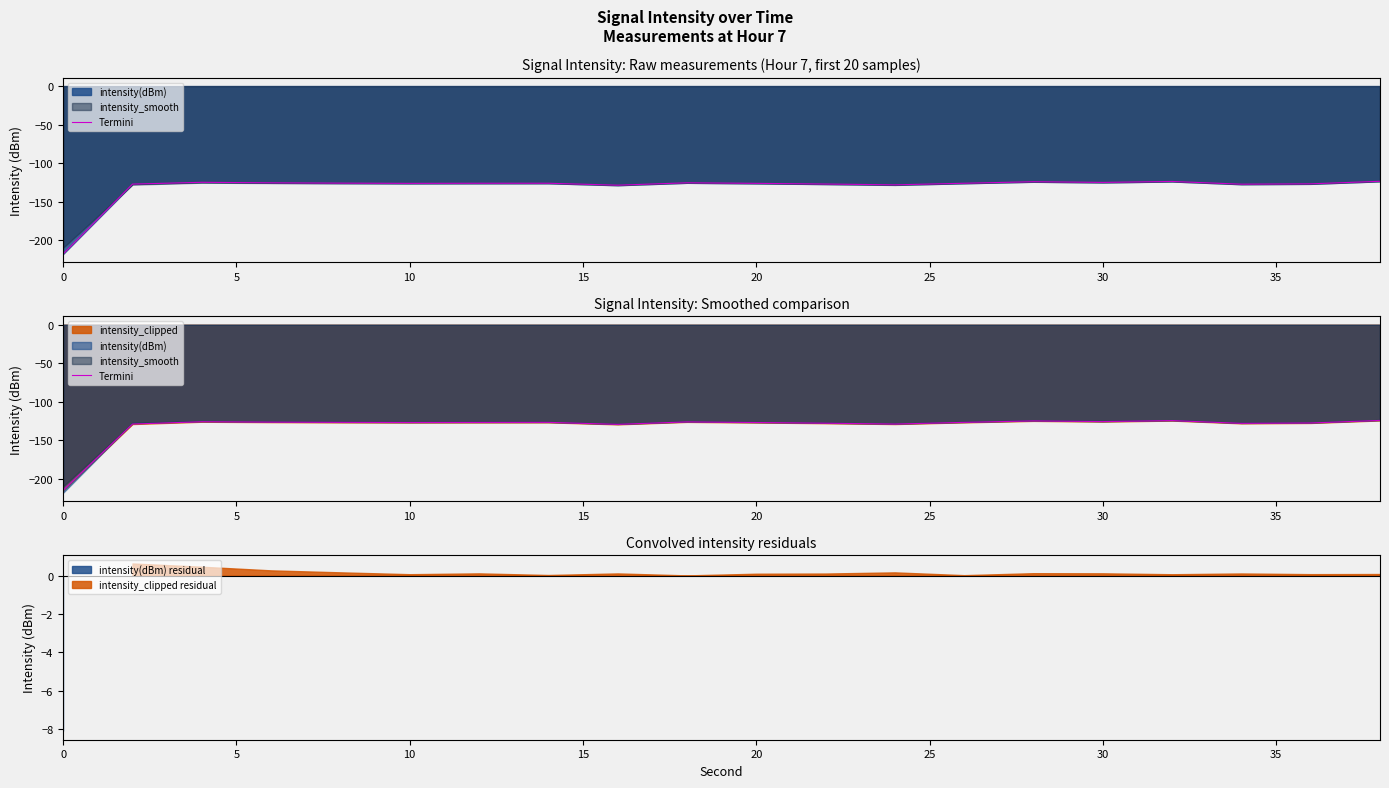

What is the maximum value shown in the chart?

-124.3